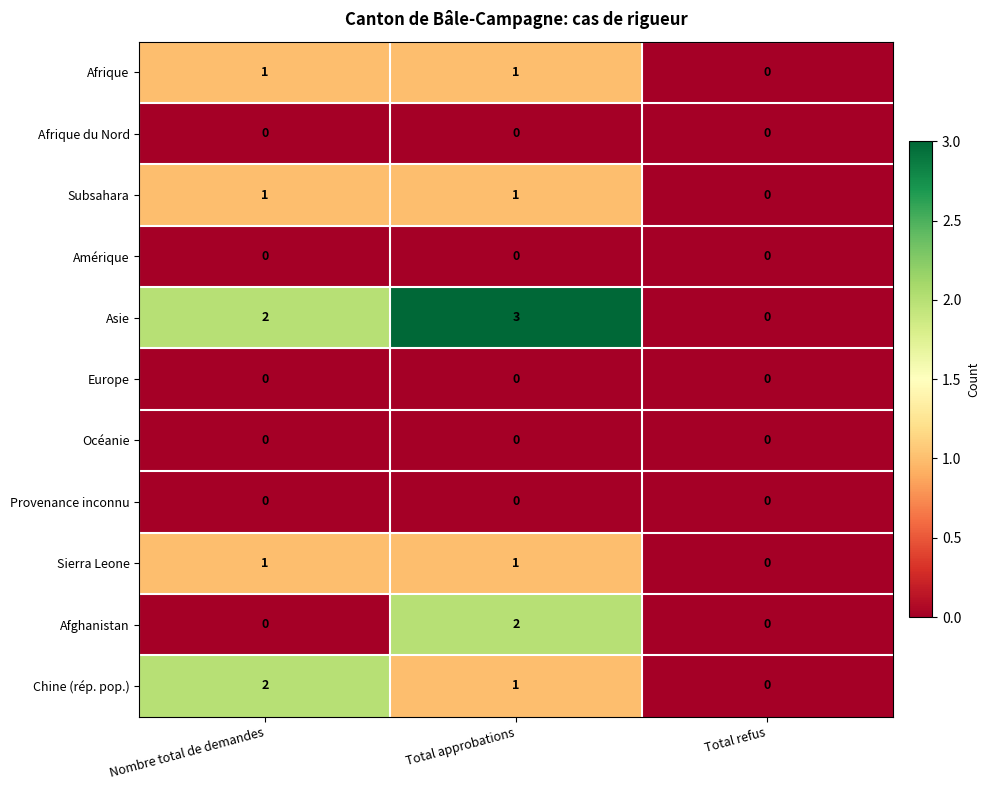

Which series has the largest range (max minus min)?

Asie